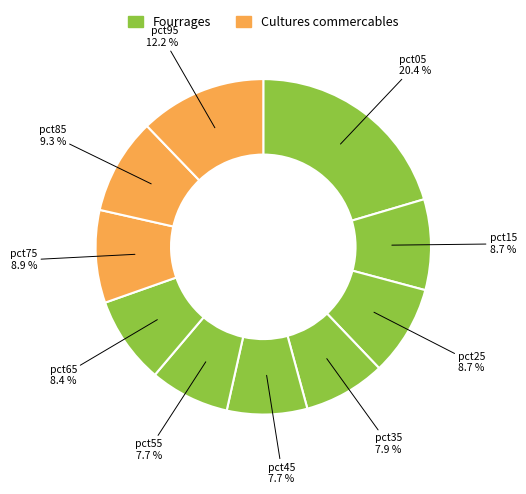

Is it true that pct85 is 2% of the pie?

False